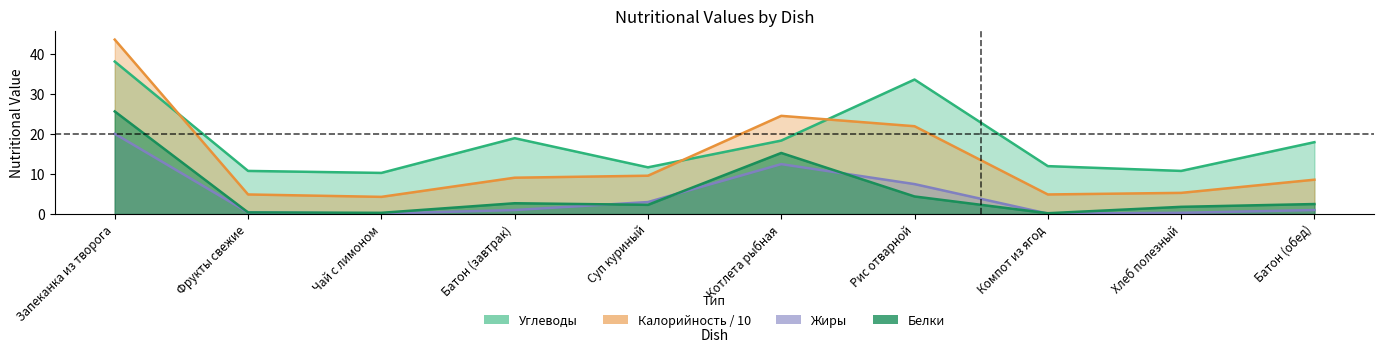

Where does the Углеводы series first go above 18?

Запеканка из творога